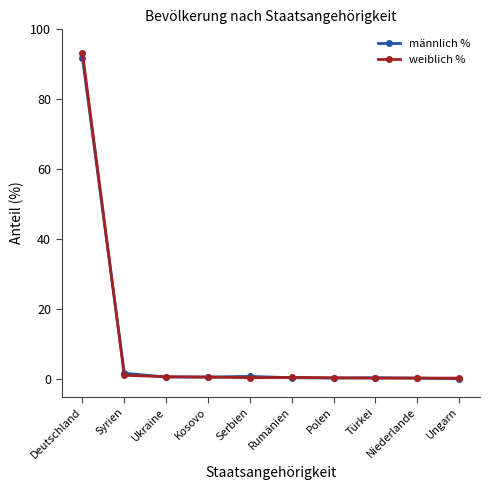

How many categories are shown in the chart?

10